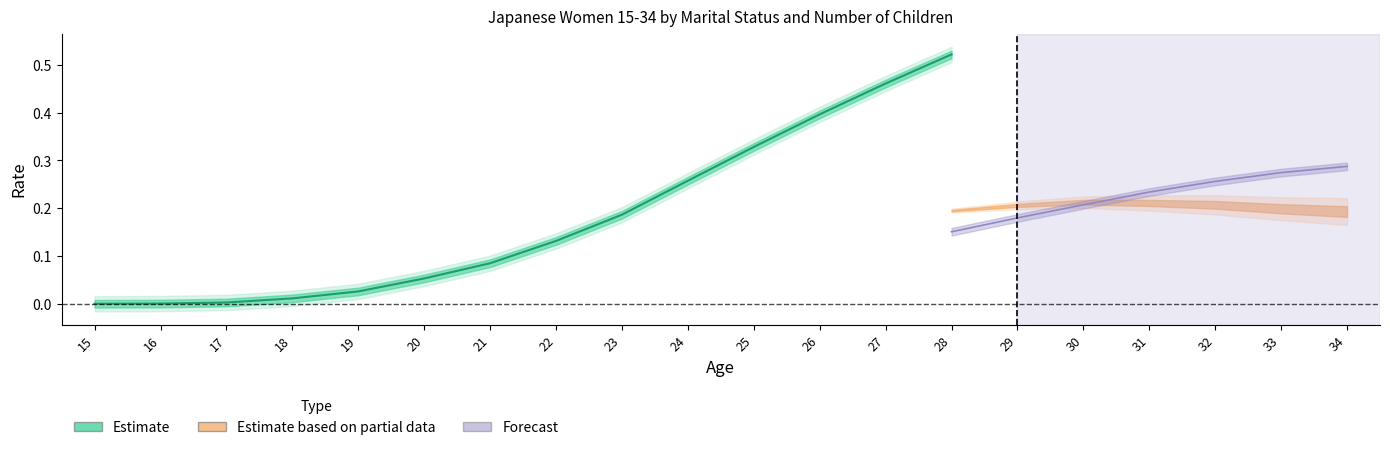

True or false: the data shows 0.3 at 25.

True